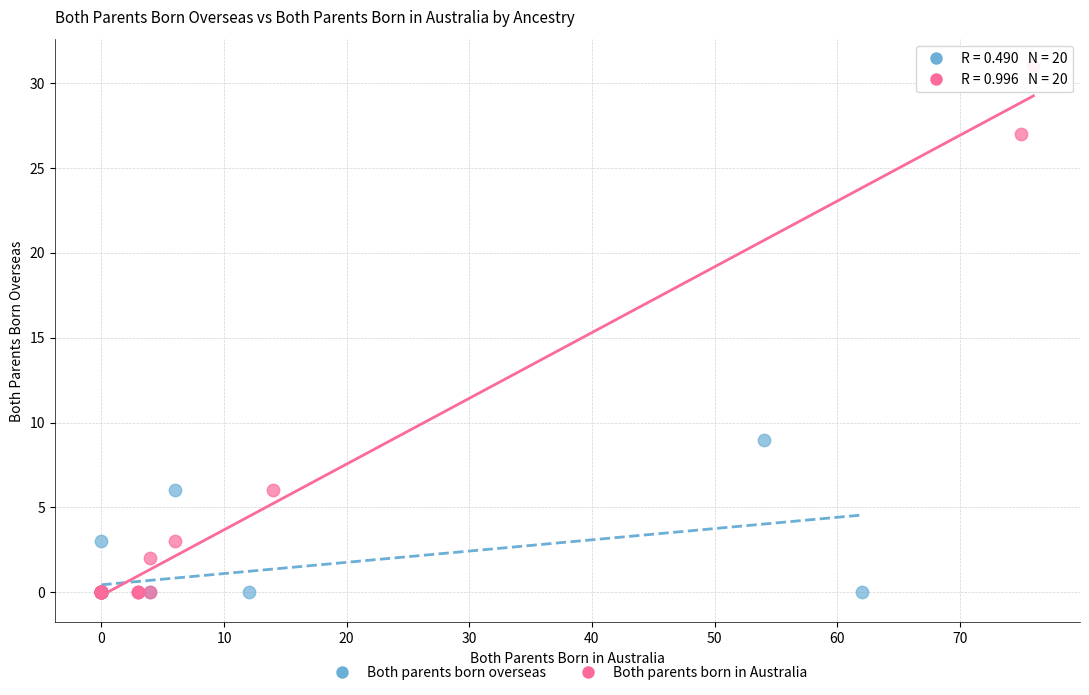

Which series has the largest Y range (max minus min)?

Both parents born in Australia